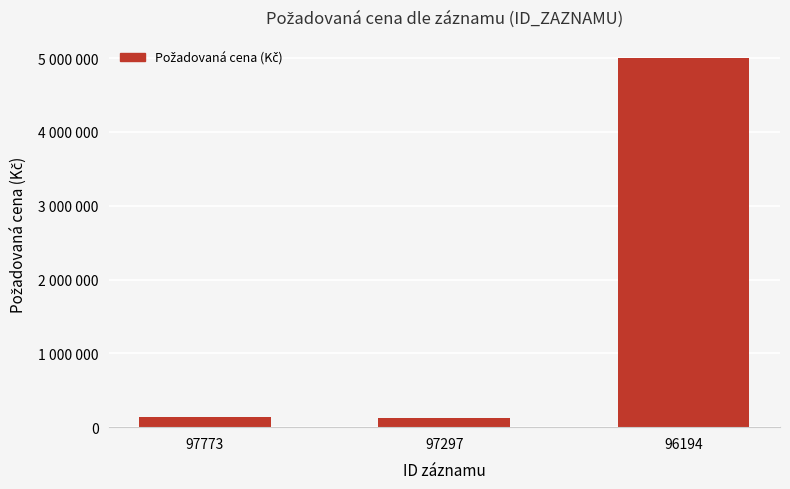

Reading left to right, what are all the values shown in this chart?

97773=140000	97297=122000	96194=5000000